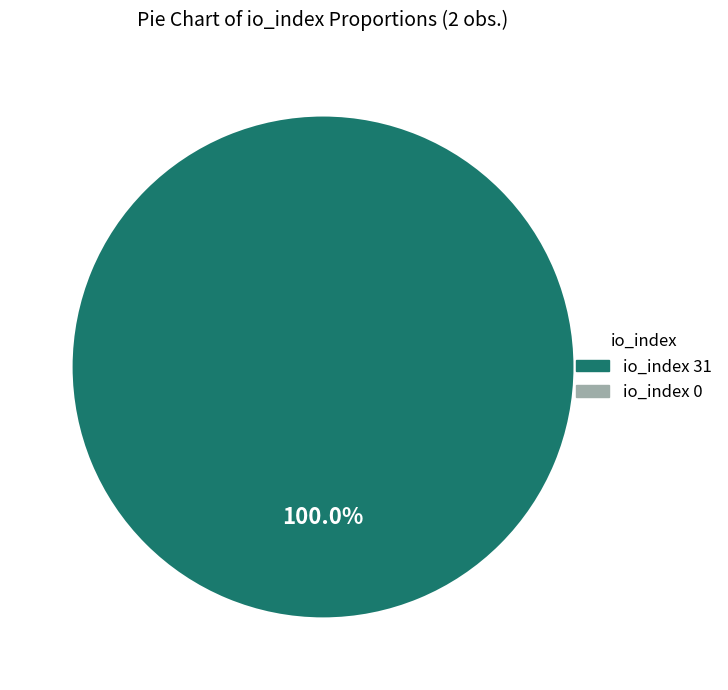

Is there any slice that represents more than half of the pie?

Yes